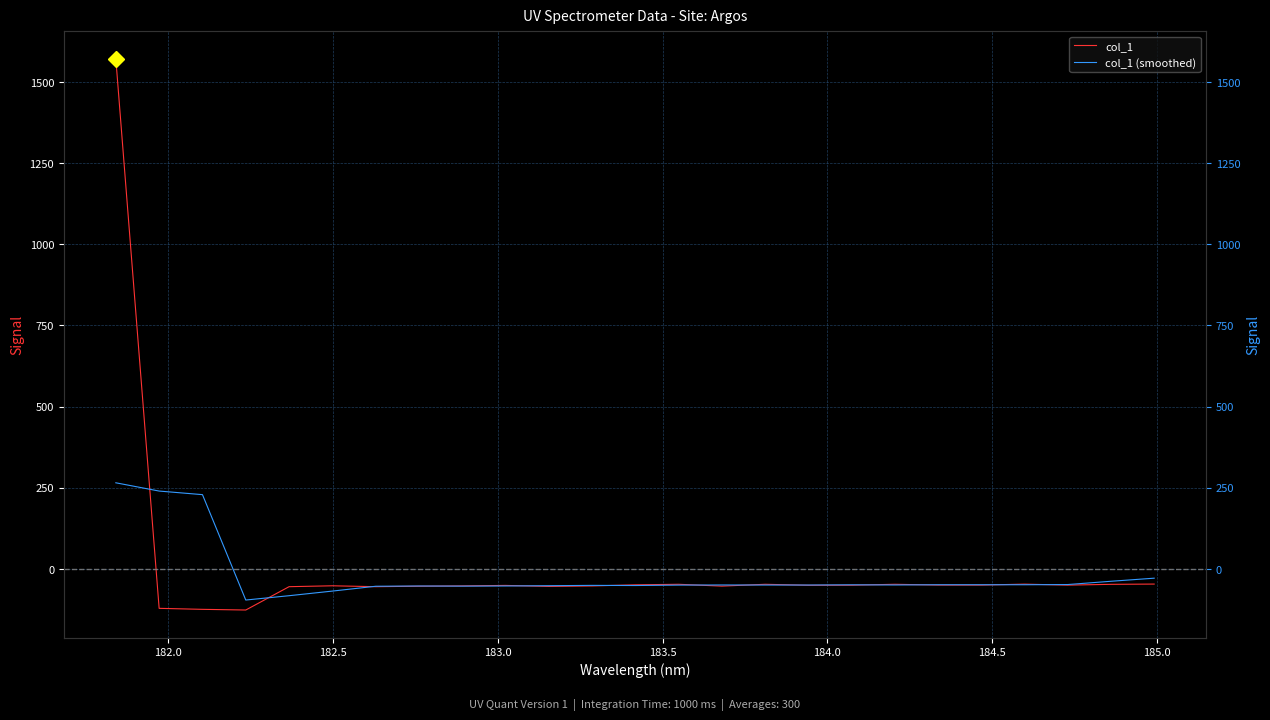

Reading left to right, extract all data points from this chart.

col_1: 1572.1	-122.2	-125.3	-127.4	-55.4	-52.7	-55.5	-54.0	-53.1	-51.5	-54.6	-53.1	-49.7	-48.1	-53.7	-48.1	-51.0	-50.8	-48.0	-50.4	-50.5	-47.6	-50.6	-48.2	-47.4
col_1 (smoothed): 264.9	239.4	228.3	-96.6	-83.3	-69.0	-54.1	-53.3	-53.7	-53.3	-52.4	-51.4	-51.8	-50.5	-50.1	-50.3	-50.3	-49.7	-50.2	-49.5	-49.4	-49.4	-48.8	-38.8	-29.2